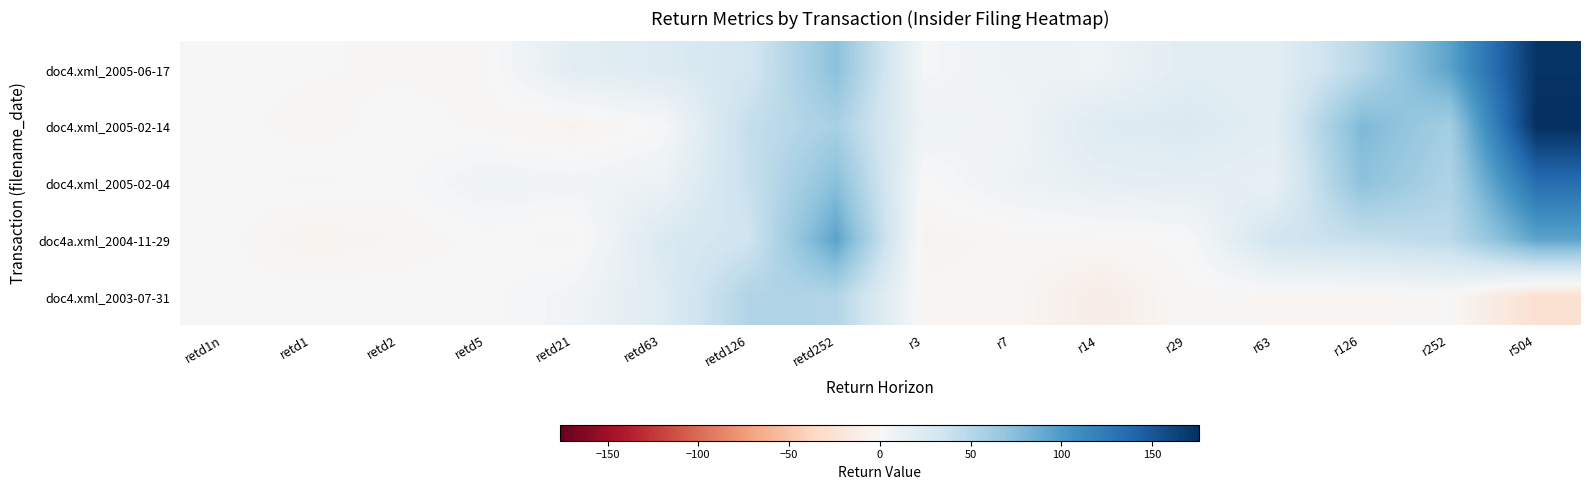

At which category does the chart reach its peak across all series?

r504